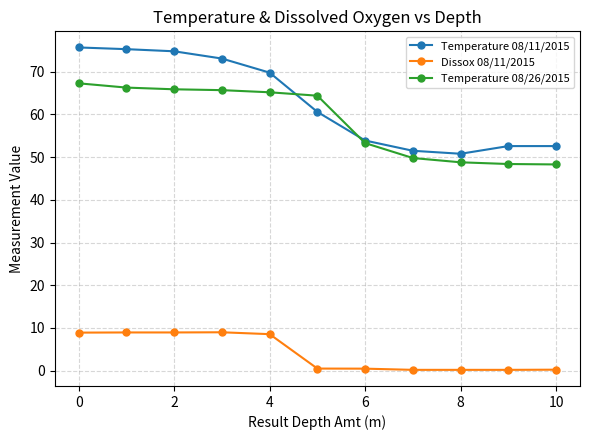

At how many categories does at least one series exceed 17?

11